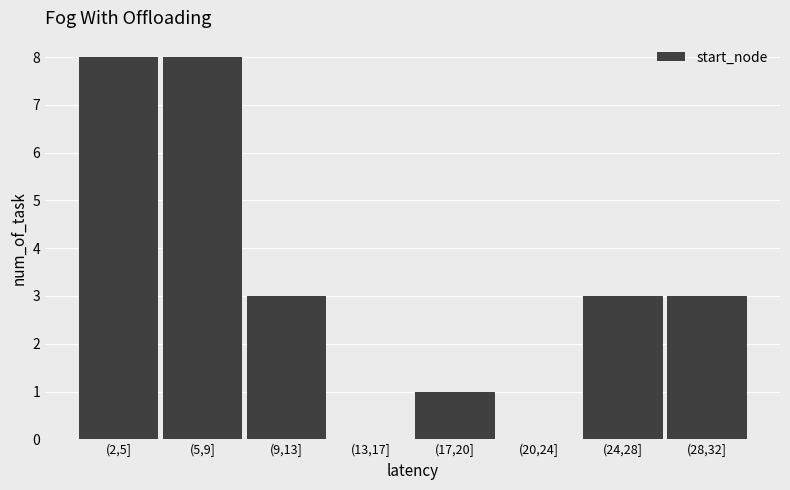

Reading left to right, list all the values displayed in this chart.

(2,5]=8	(5,9]=8	(9,13]=3	(13,17]=0	(17,20]=1	(20,24]=0	(24,28]=3	(28,32]=3